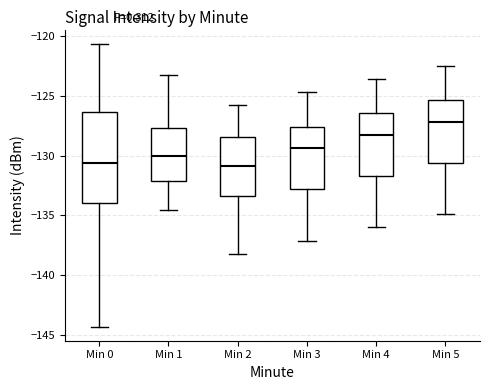

Reading left to right, read every box against the y-axis: the position of its median line, the range the box covers, and the ends of its whiskers. The values are not printed on the chart, so give them approximately, as read against the axis.

Min 0: median -130.5, box -134.0 to -126.5, whiskers -144.5 to -120.5
Min 1: median -130.0, box -132.0 to -127.5, whiskers -134.5 to -123.5
Min 2: median -131.0, box -133.5 to -128.5, whiskers -138.0 to -126.0
Min 3: median -129.5, box -133.0 to -127.5, whiskers -137.0 to -124.5
Min 4: median -128.0, box -131.5 to -126.5, whiskers -136.0 to -123.5
Min 5: median -127.0, box -130.5 to -125.5, whiskers -135.0 to -122.5